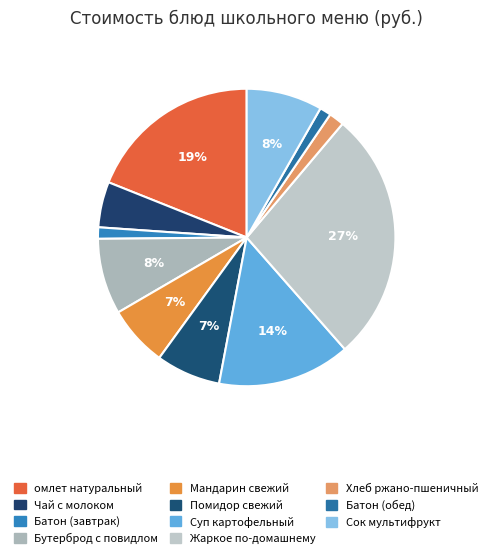

Does Батон (обед) account for over 50% of the chart?

No